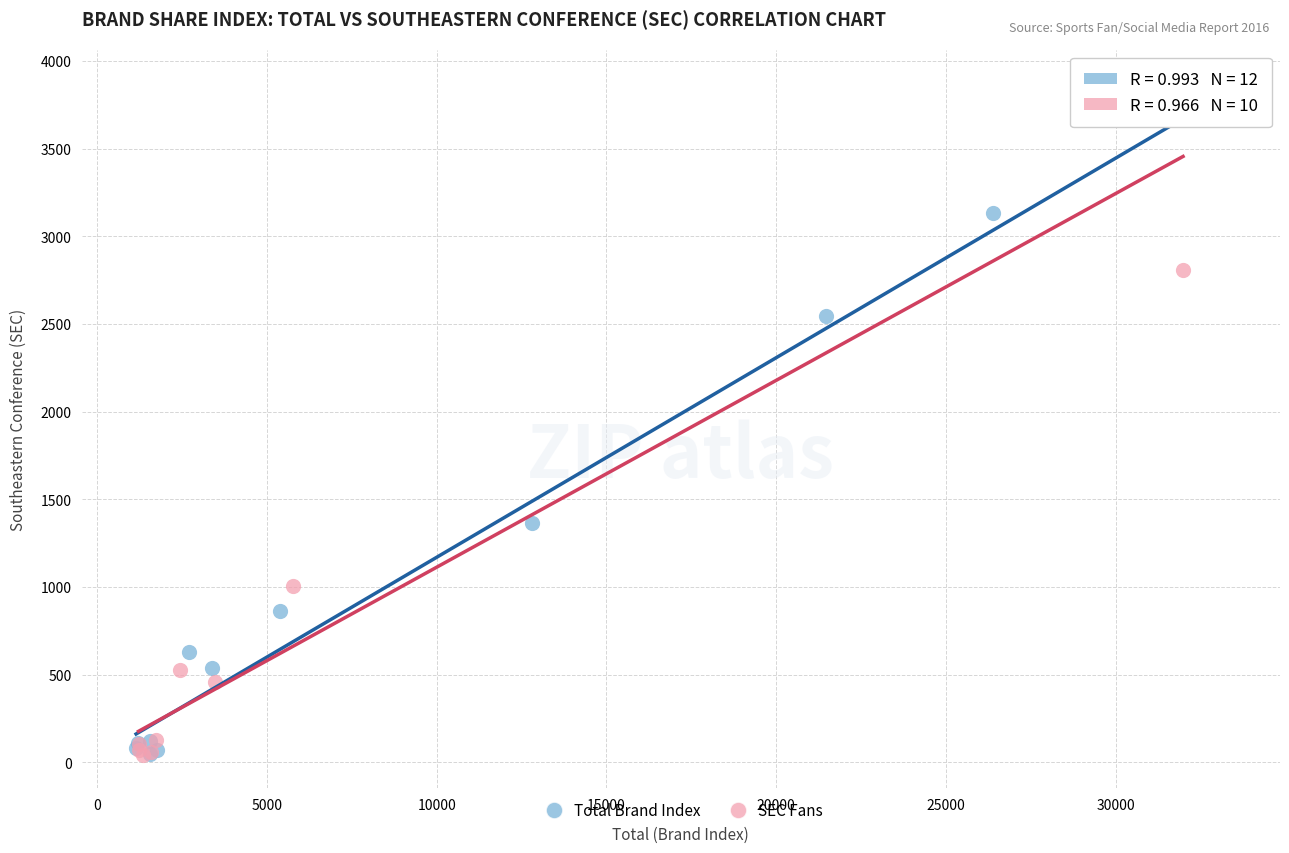

Which series has the widest spread of Y values?

SEC Fans